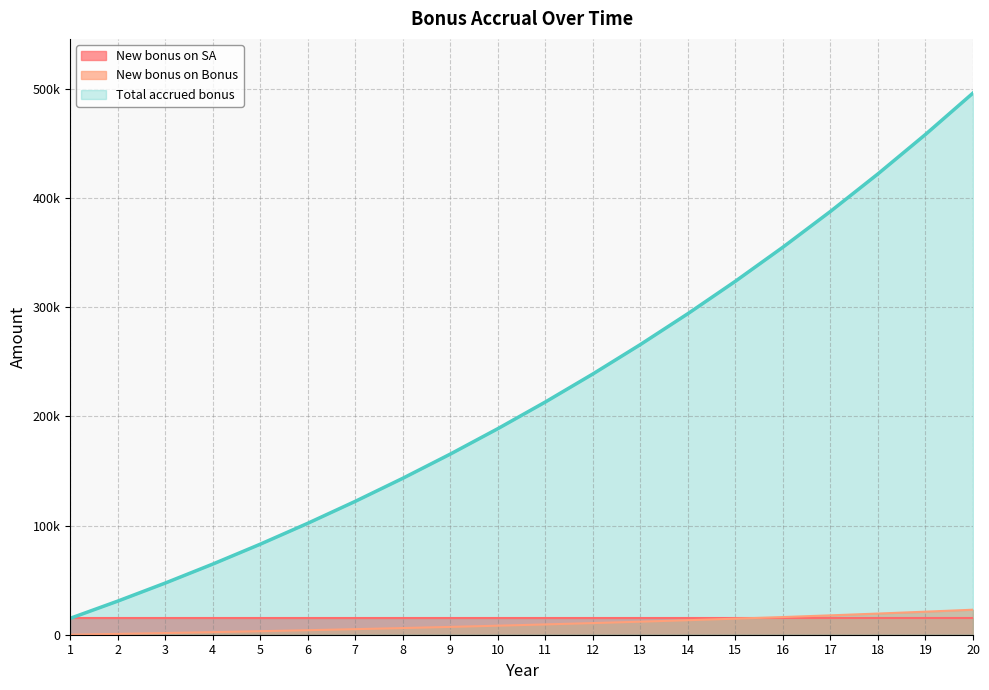

What are all the series names shown in the legend?

New bonus on SA, New bonus on Bonus, Total accrued bonus